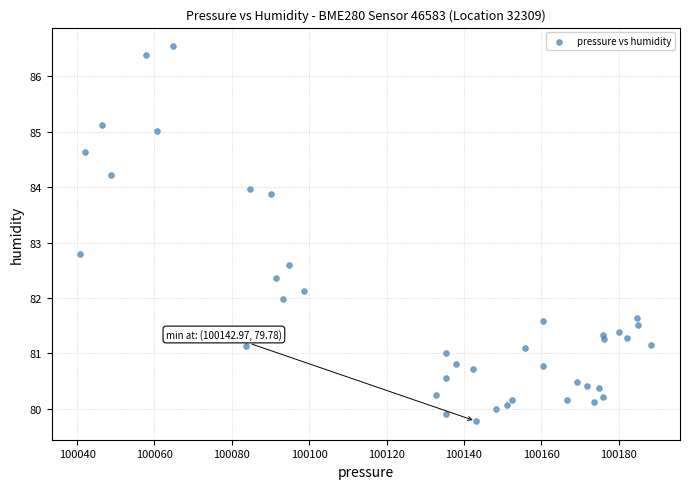

What is the range of X values (max minus min)?

147.6